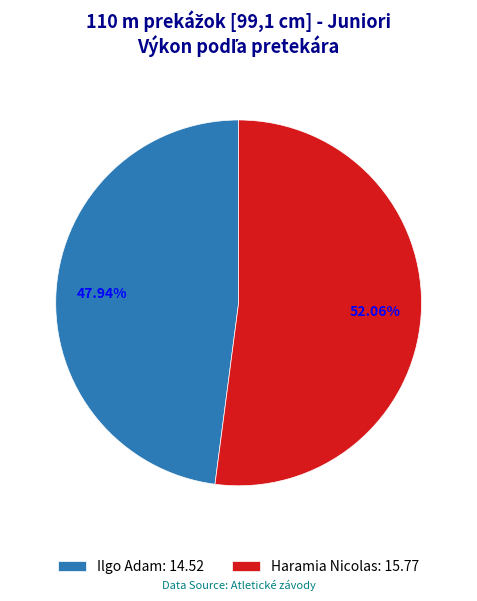

Which slice is the smallest?

Ilgo Adam